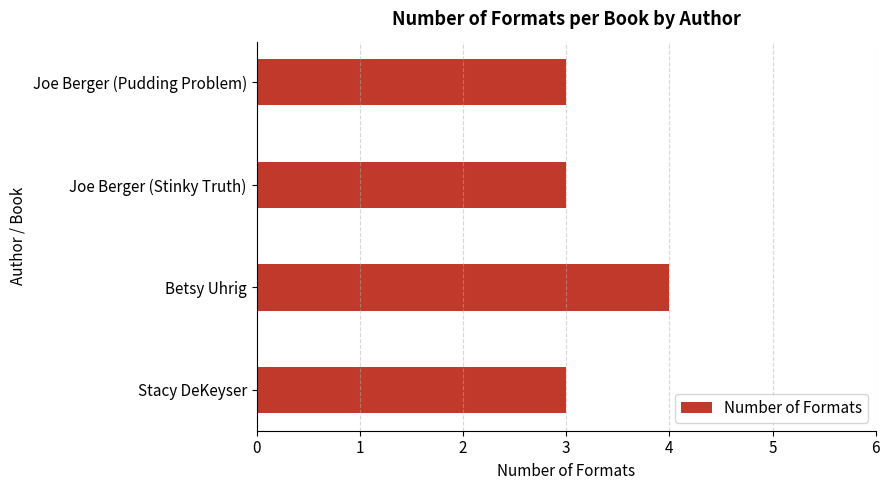

Which label corresponds to the largest value in the chart?

Betsy Uhrig